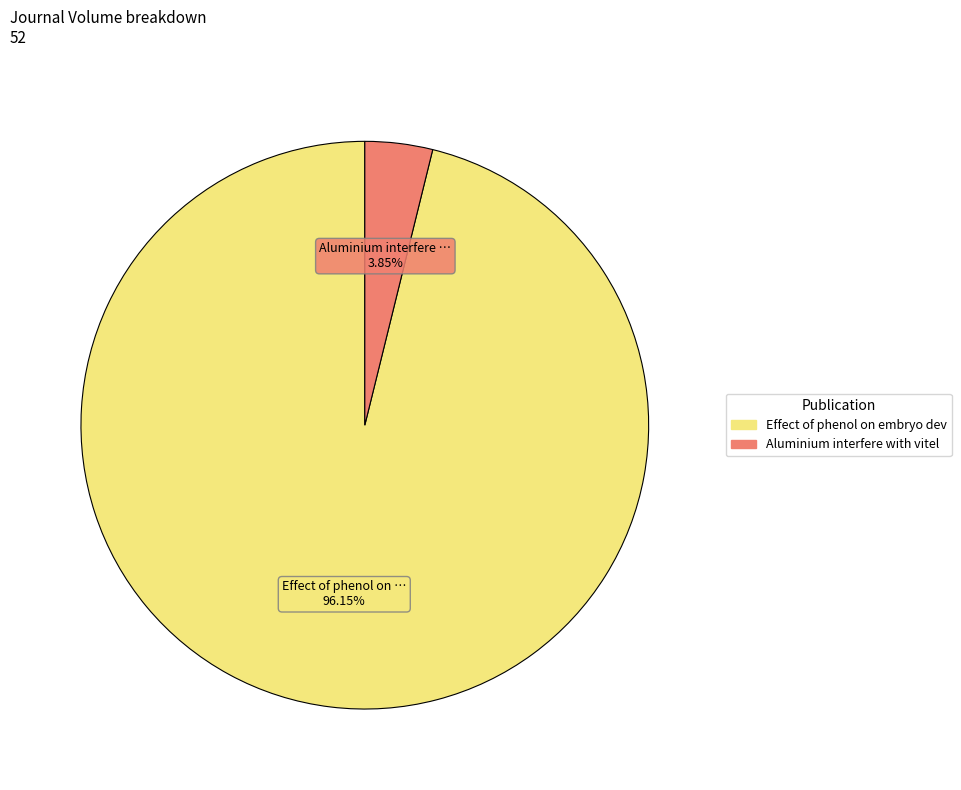

How many segments does this pie chart have?

2